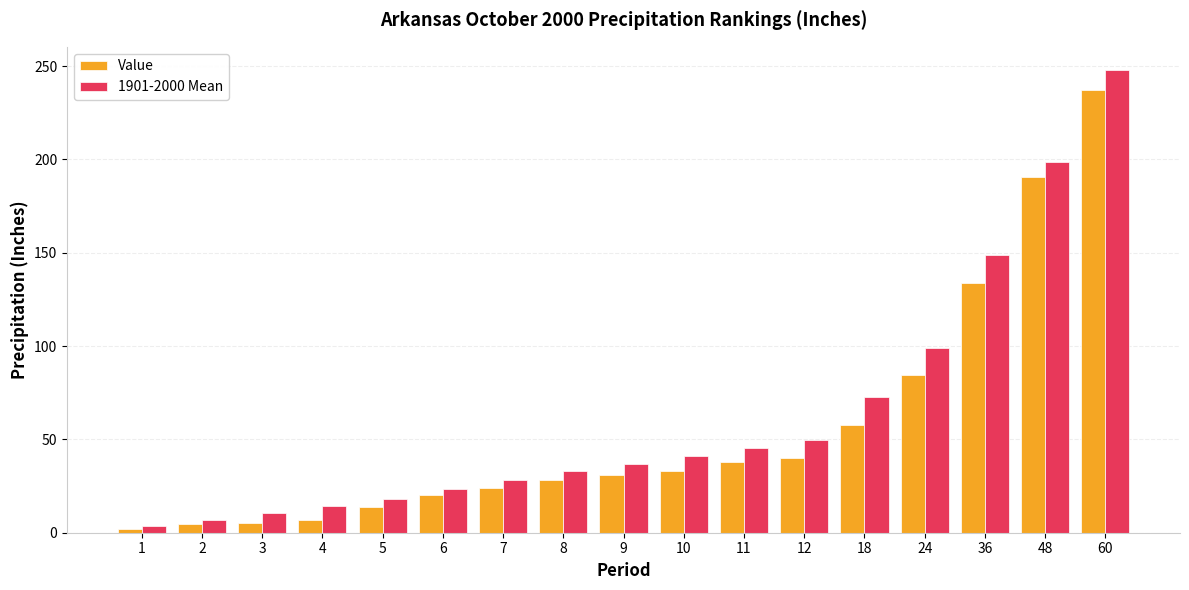

Is the value of Value at 11 greater than the value of 1901-2000 Mean at 1?

Yes